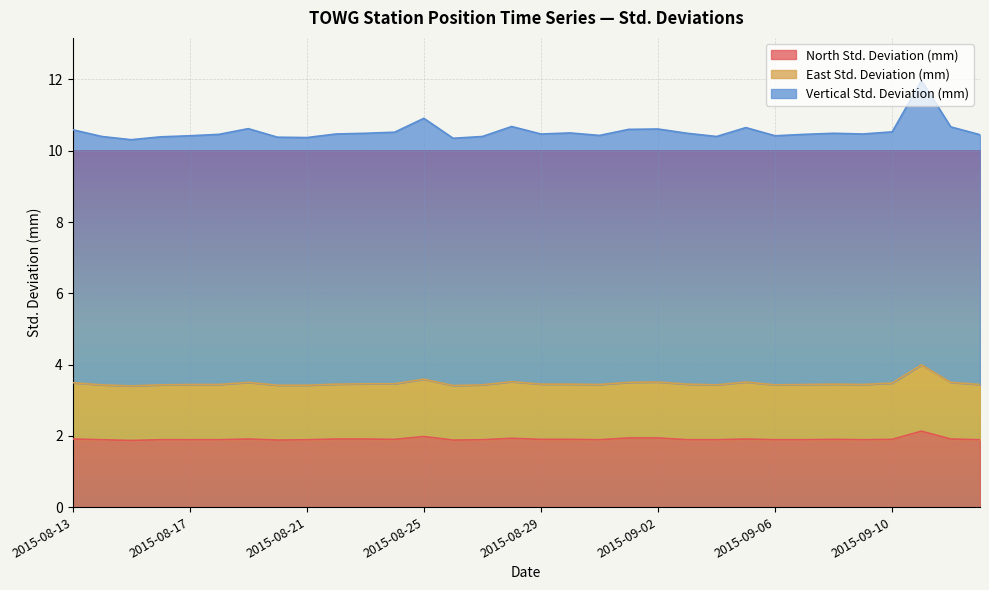

What are all the series names shown in the legend?

North Std. Deviation (mm), East Std. Deviation (mm), Vertical Std. Deviation (mm)